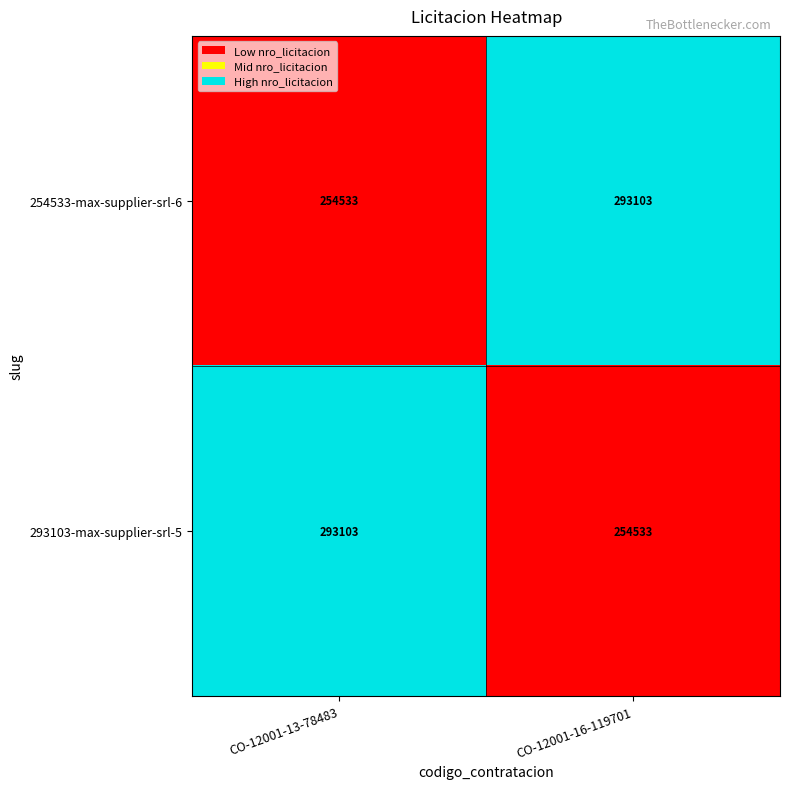

What is the approximate value of 293103-max-supplier-srl-5 at CO-12001-16-119701, to the nearest 50?

254550